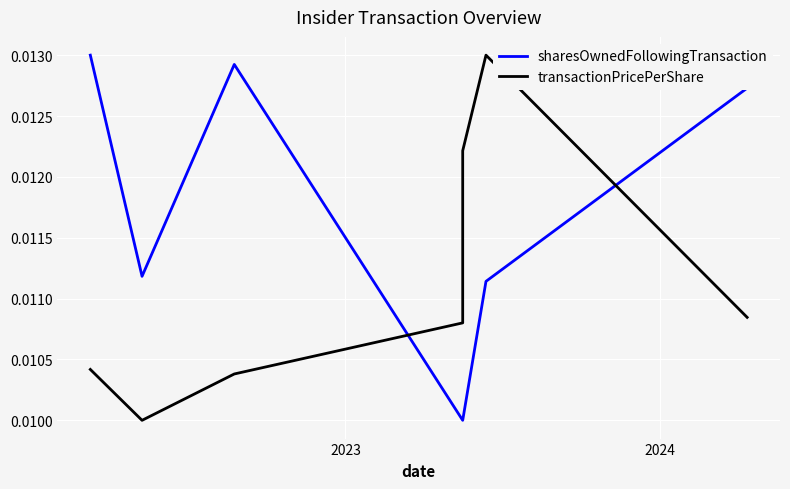

Count the sharesOwnedFollowingTransaction values in the range 0 to 1.

7